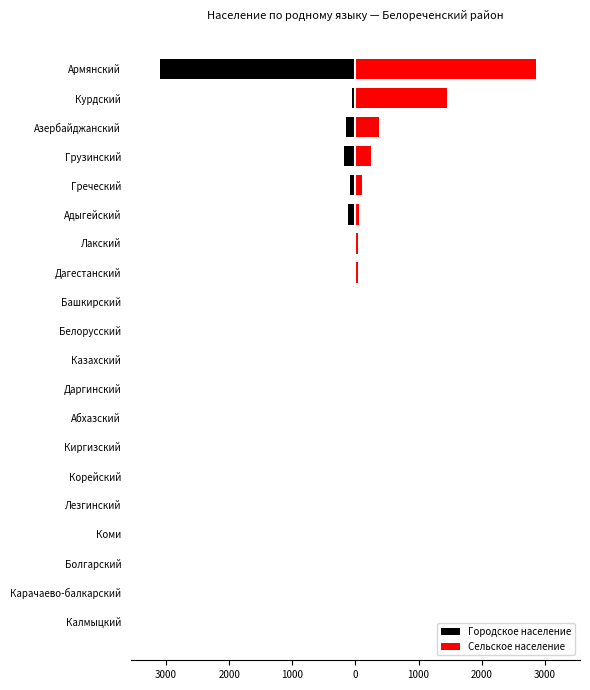

How many bars are there in each group?

2